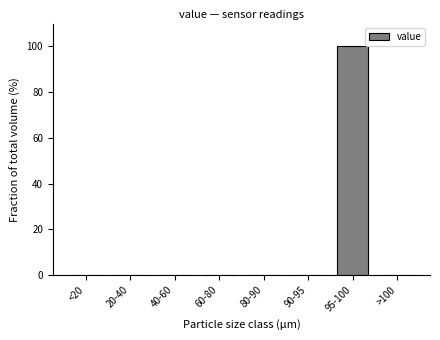

Reading left to right, extract all data points from this chart.

<20=0	20-40=0	40-60=0	60-80=0	80-90=0	90-95=0	95-100=100	>100=0